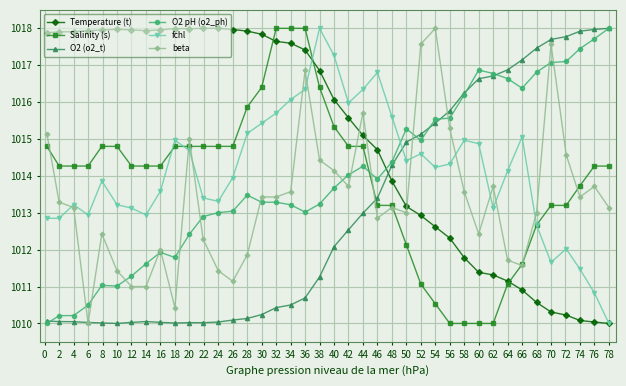

Which series has the largest total across all categories?

Temperature (t)